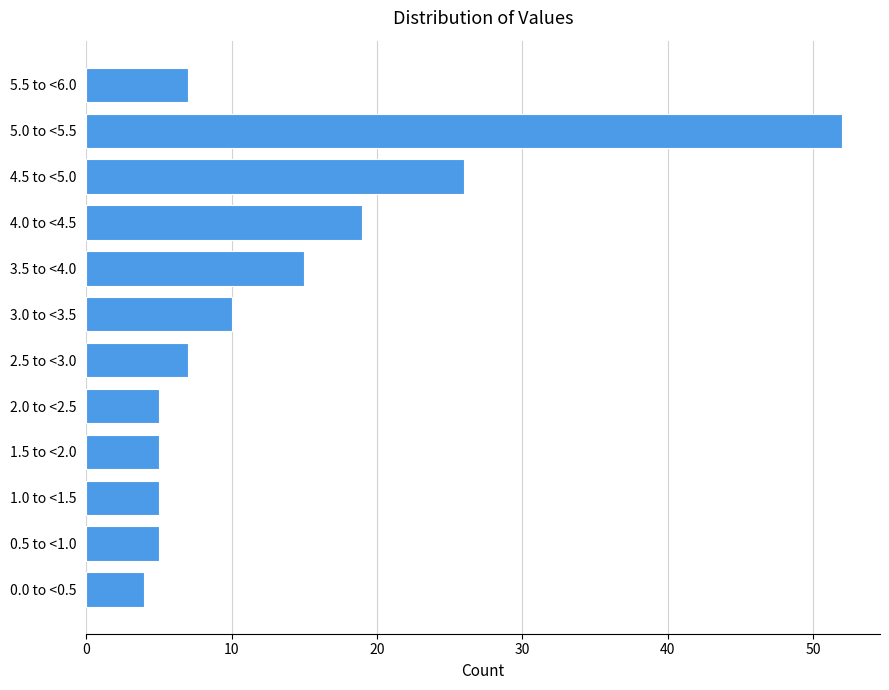

Reading bottom to top, what are all the values shown in this chart?

4	5	5	5	5	7	10	15	19	26	52	7